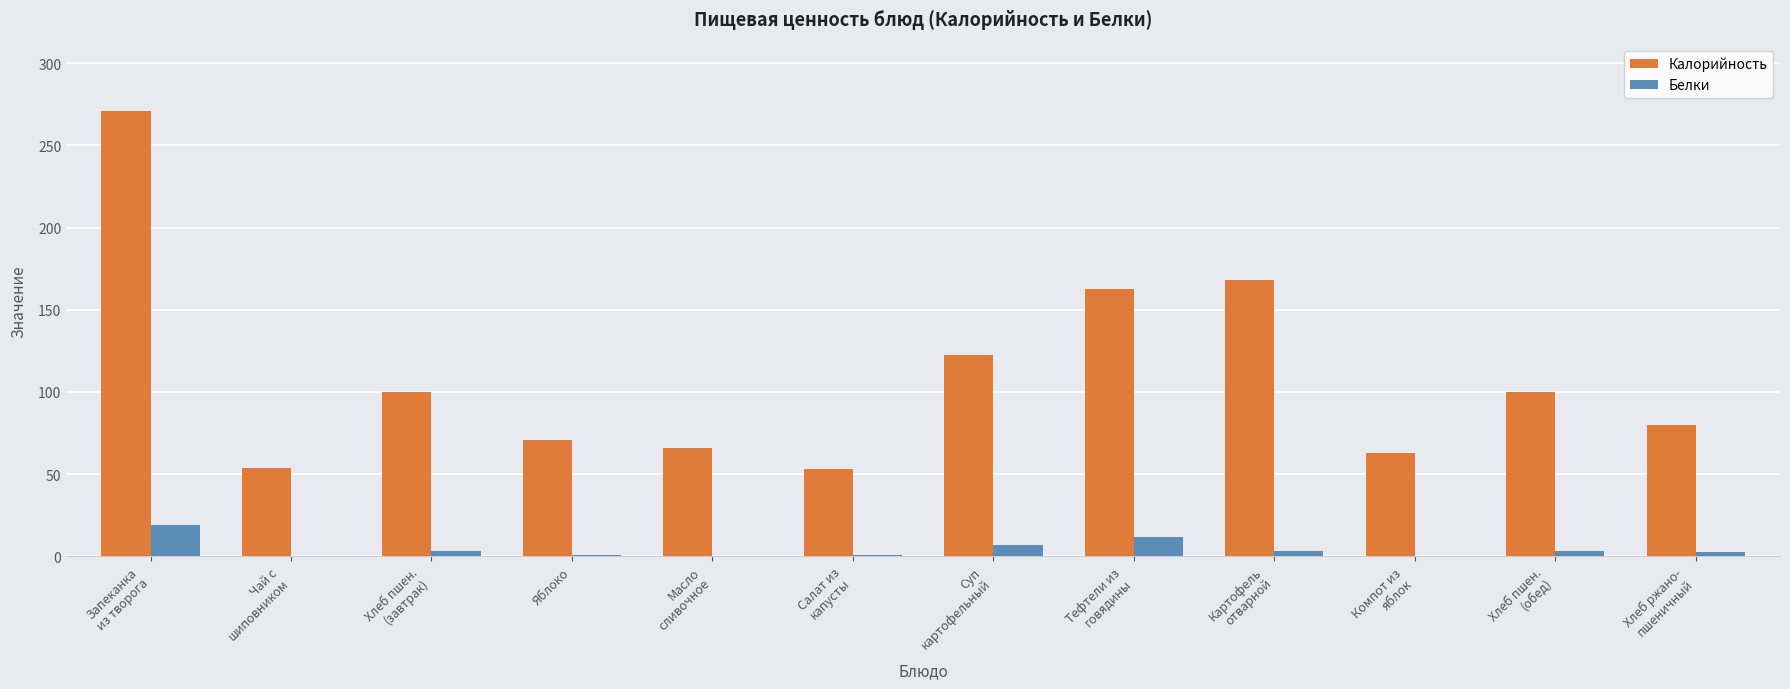

Which category has the highest value across all series?

Запеканка
из творога